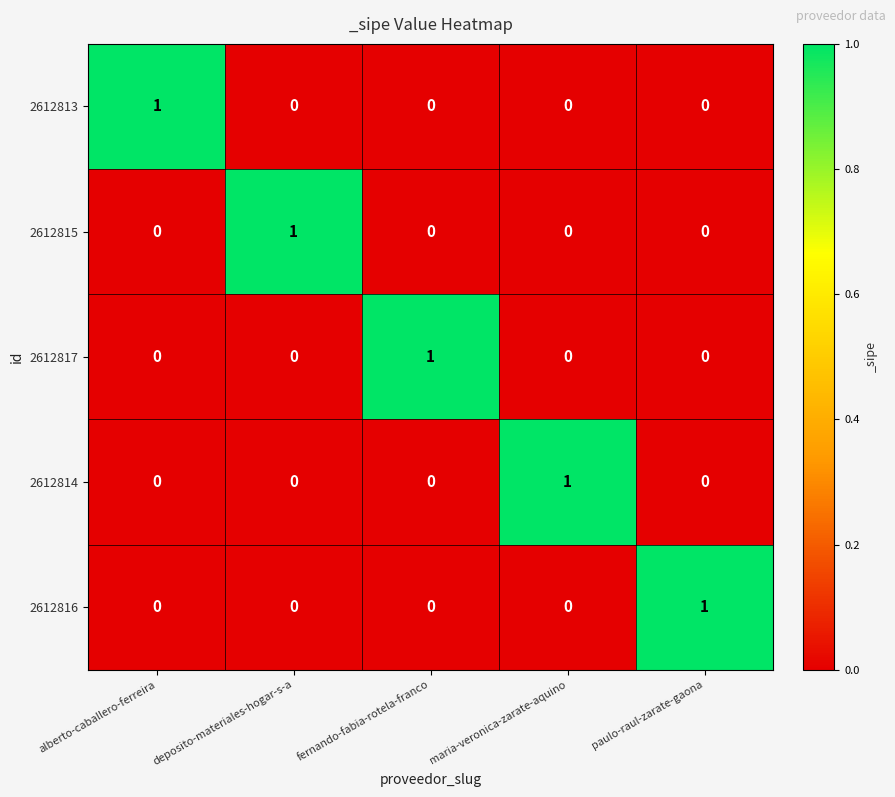

Is the value of 2612814 at maria-veronica-zarate-aquino greater than the value of 2612815 at paulo-raul-zarate-gaona?

Yes